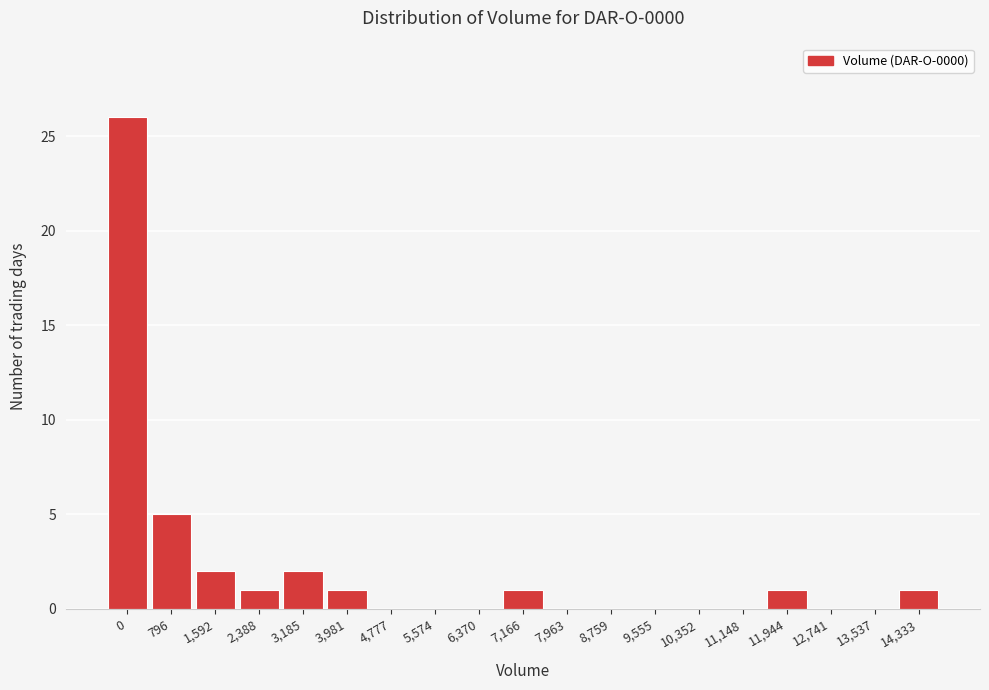

Reading left to right, extract all data points from this chart.

0=26	796=5	1,592=2	2,388=1	3,185=2	3,981=1	4,777=0	5,574=0	6,370=0	7,166=1	7,963=0	8,759=0	9,555=0	10,352=0	11,148=0	11,944=1	12,741=0	13,537=0	14,333=1